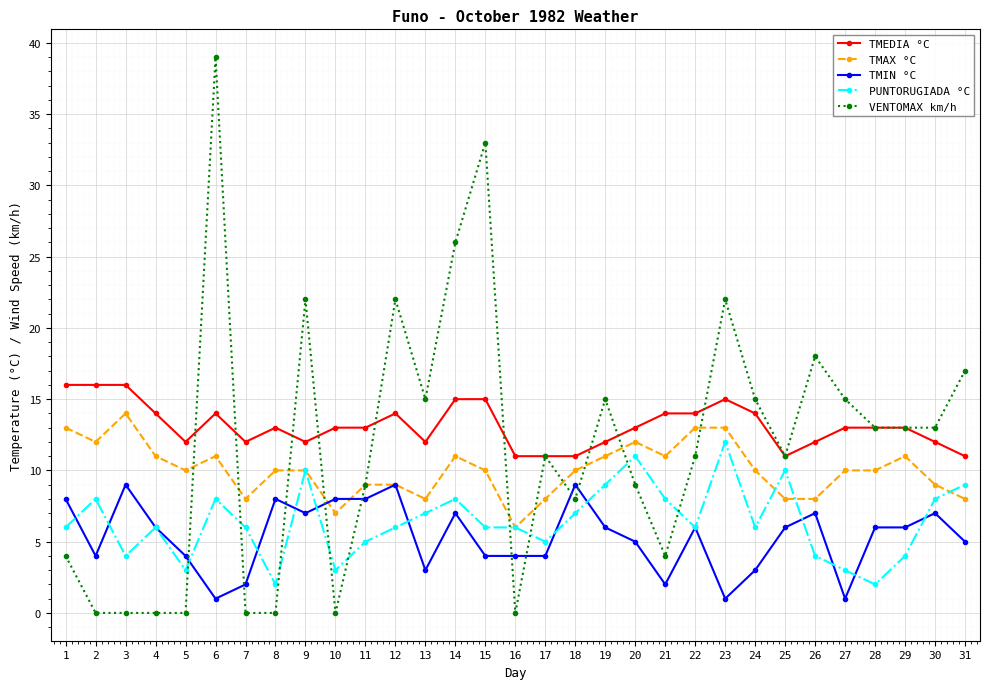

The TMEDIA °C series shows 19 at 11. True or false?

False